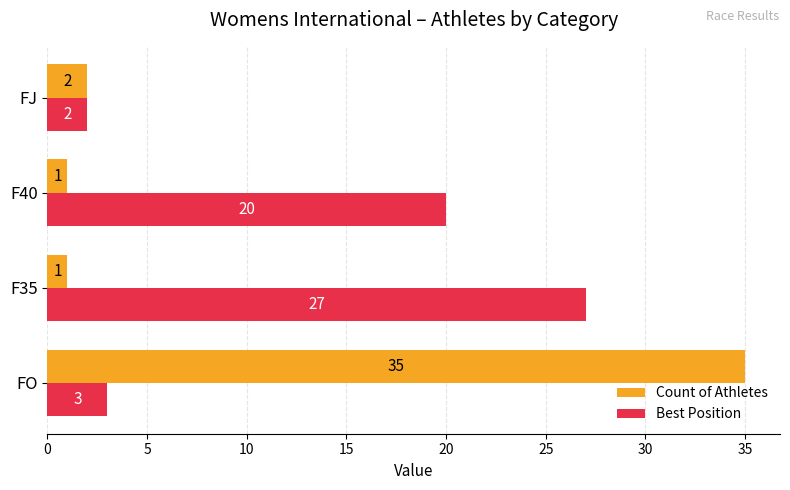

What is the difference between the Best Position values at F35 and FO?

24